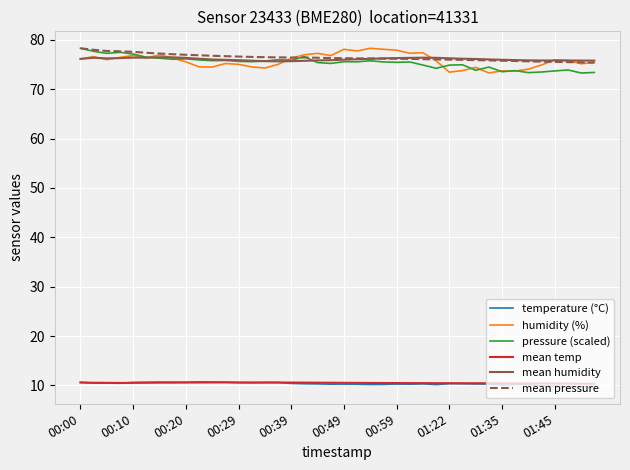

True or false: temperature (°C) and mean humidity cross at least once.

False